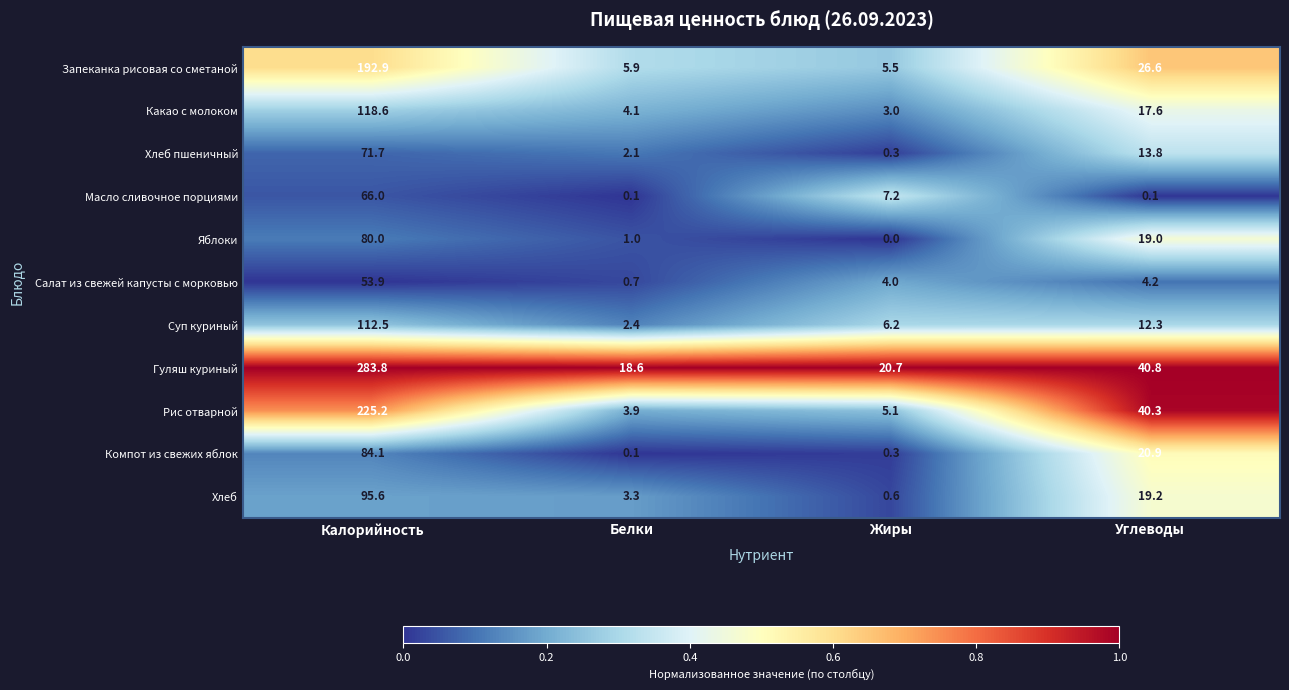

What is the greatest value displayed?

283.8